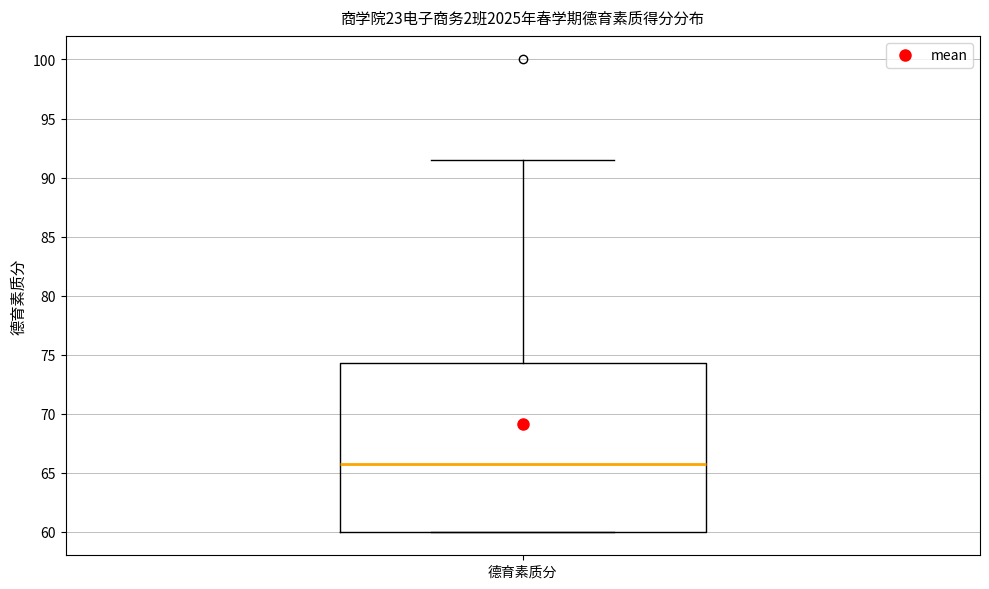

Transcribe this box plot: give where the median line is, the range the box spans, and where the two whiskers end, as read against the y-axis. The values are not printed on the chart, so give them approximately, as read against the axis.

median 66.0, box 60.0 to 74.5, whiskers 60.0 to 91.5